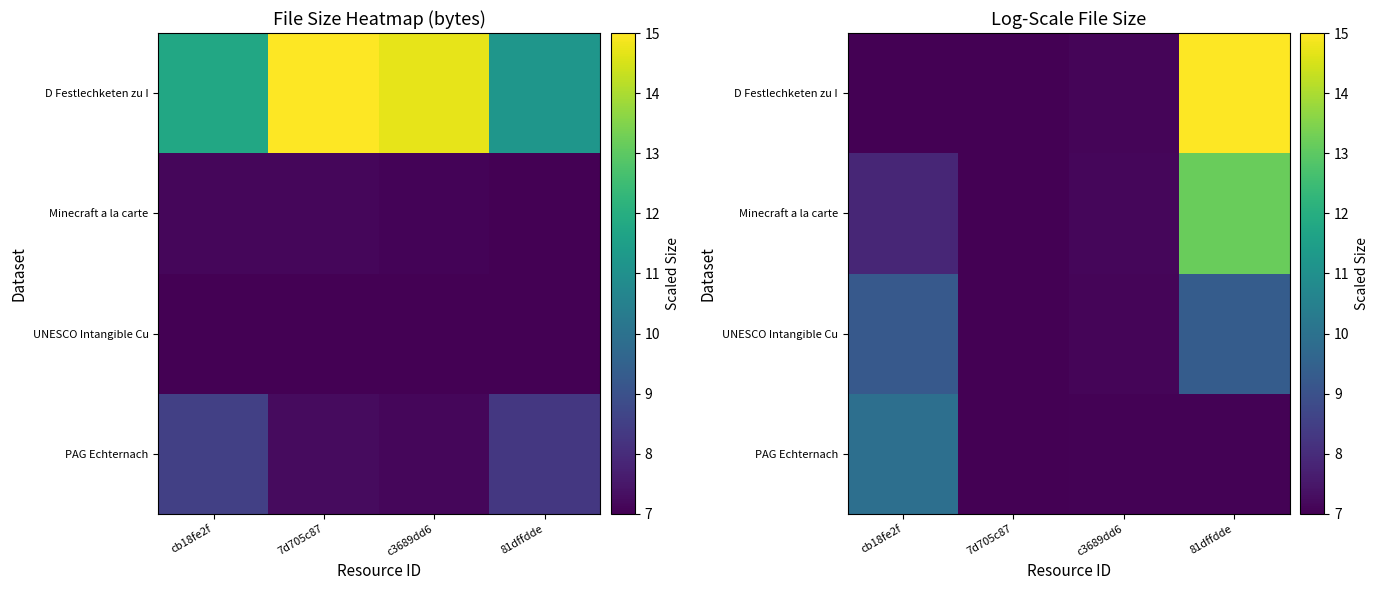

Is it true that PAG Echternach equals 3.5 at c3689dd6?

False